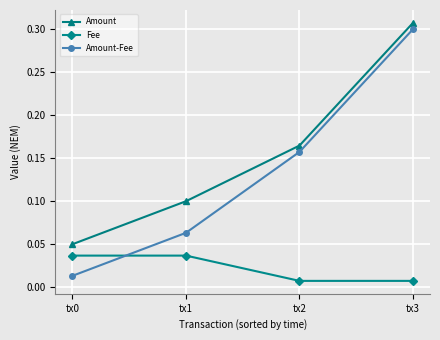

List the series in order of their overall mean, highest first.

Amount, Amount-Fee, Fee